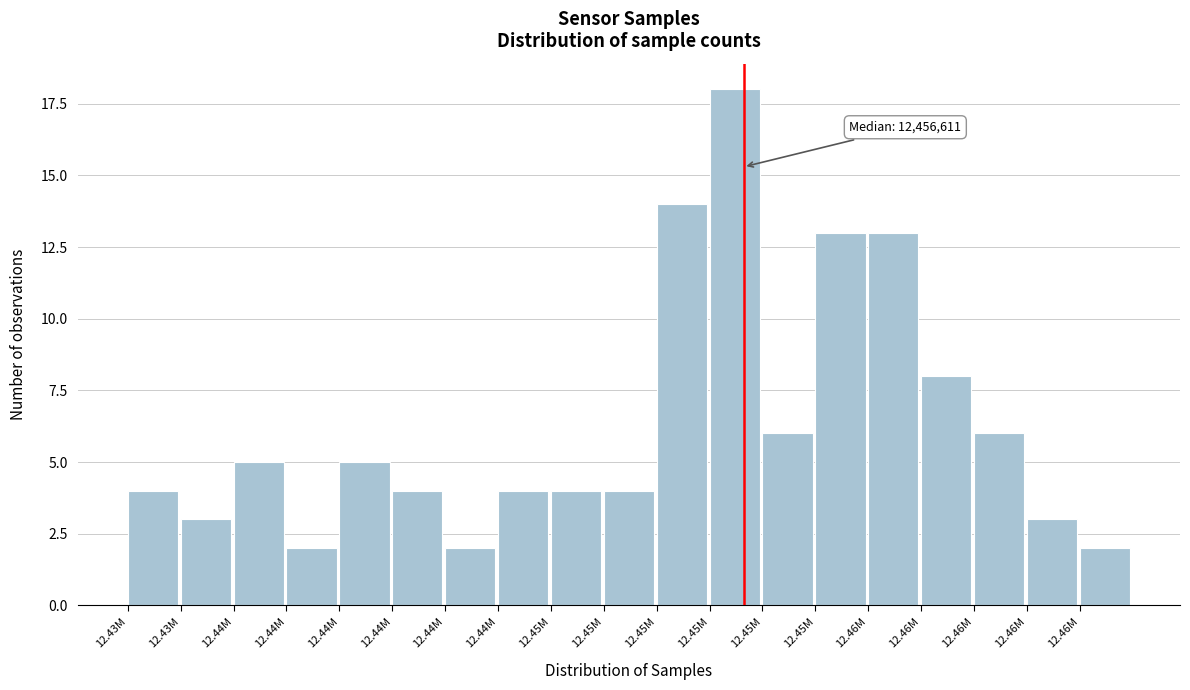

Count the number of categories in the chart.

19